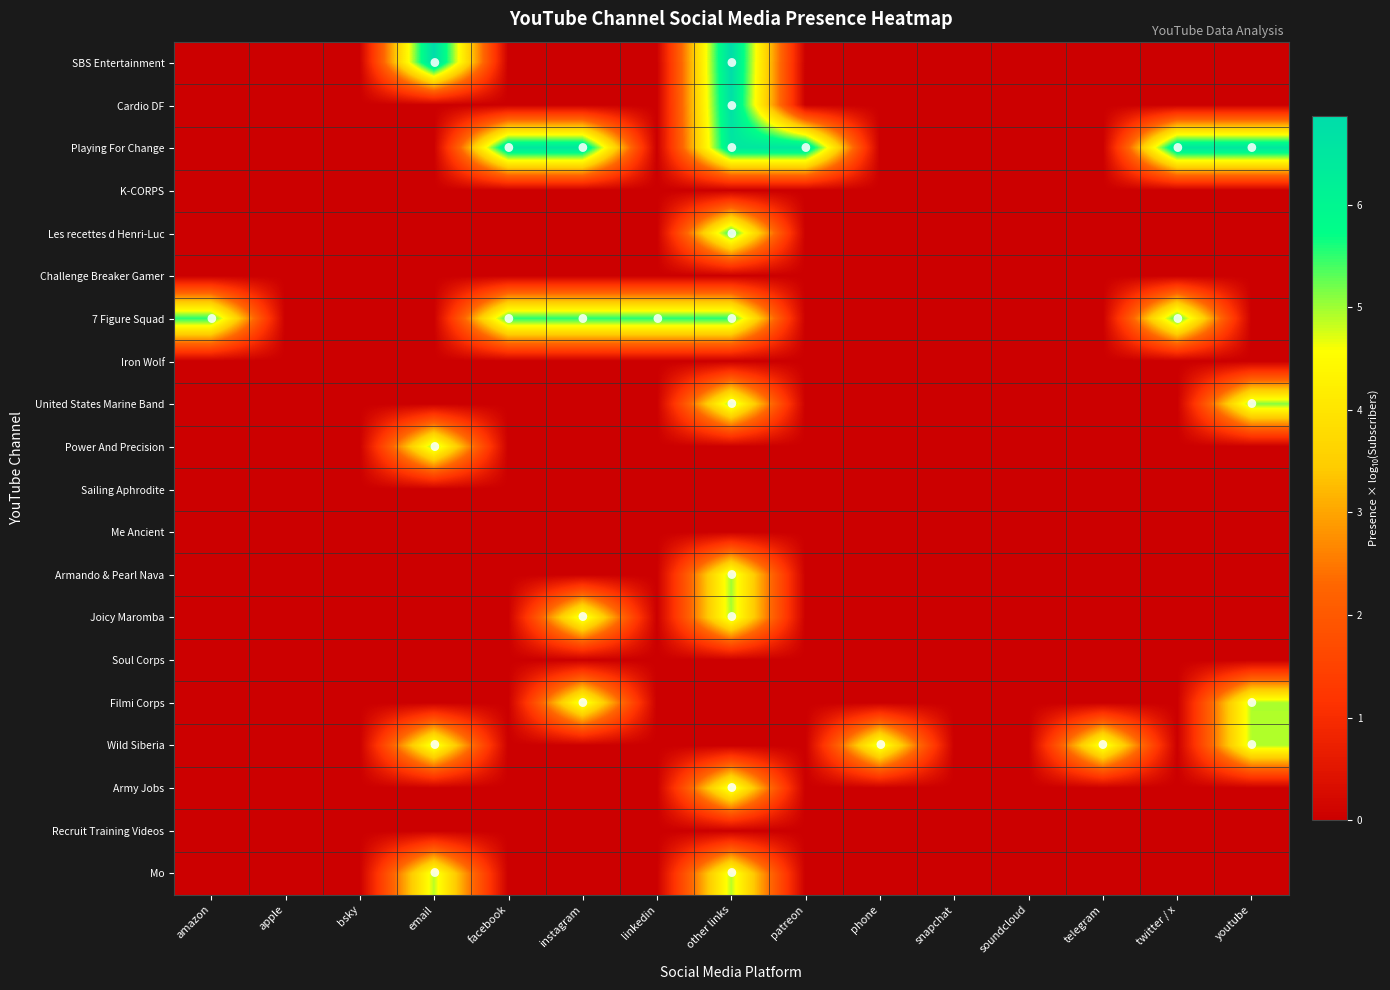

At which category is the sum across all series the highest?

other links